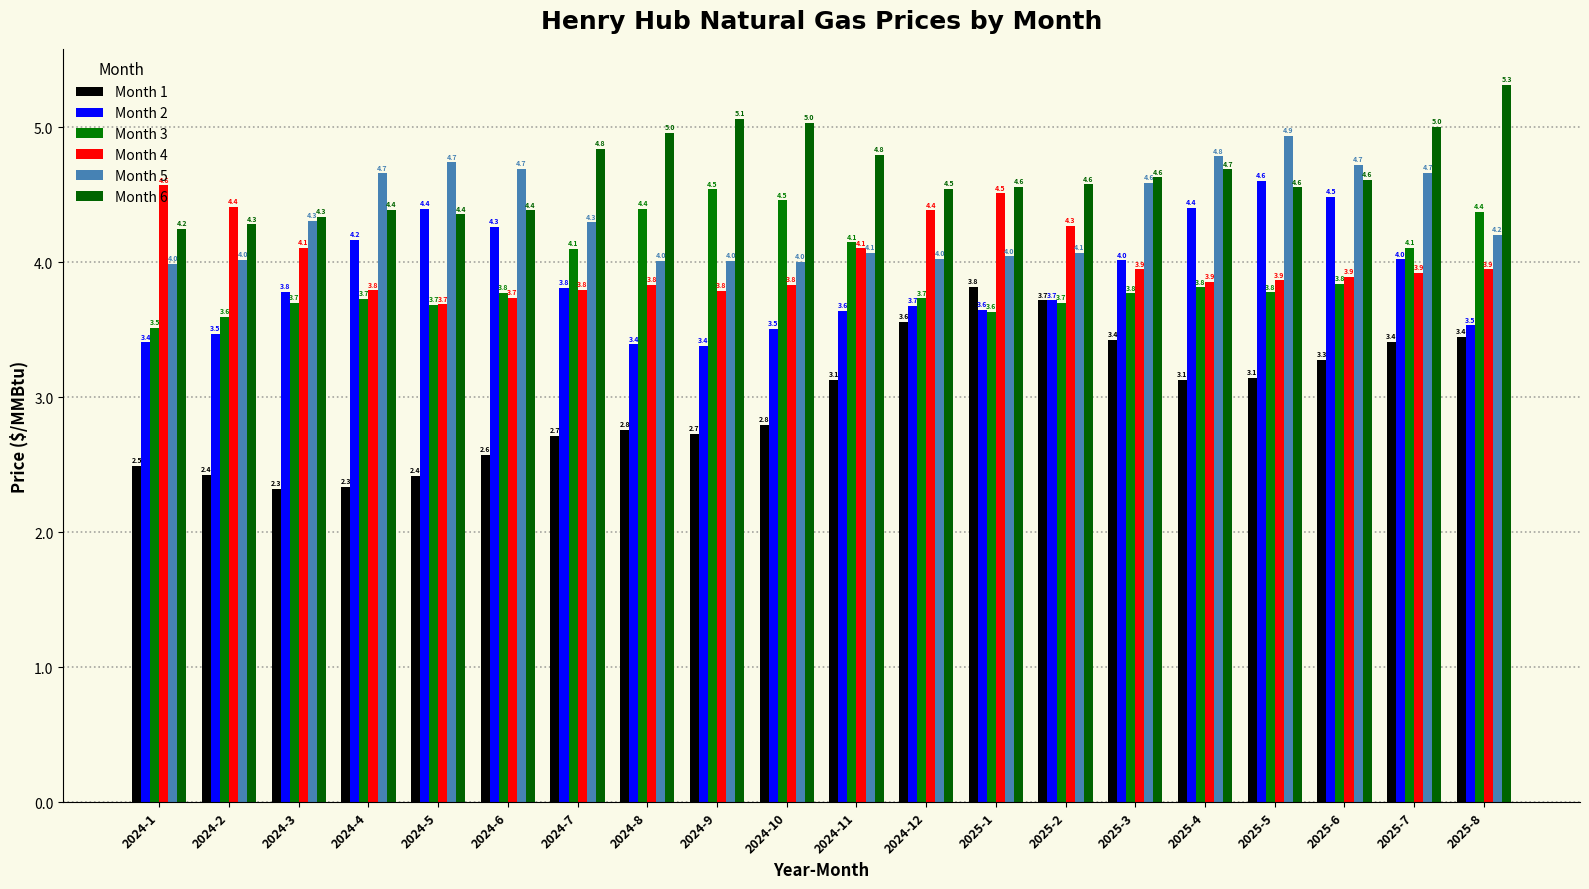

True or false: Month 1 has a value of 3.7 at 2024-7.

False